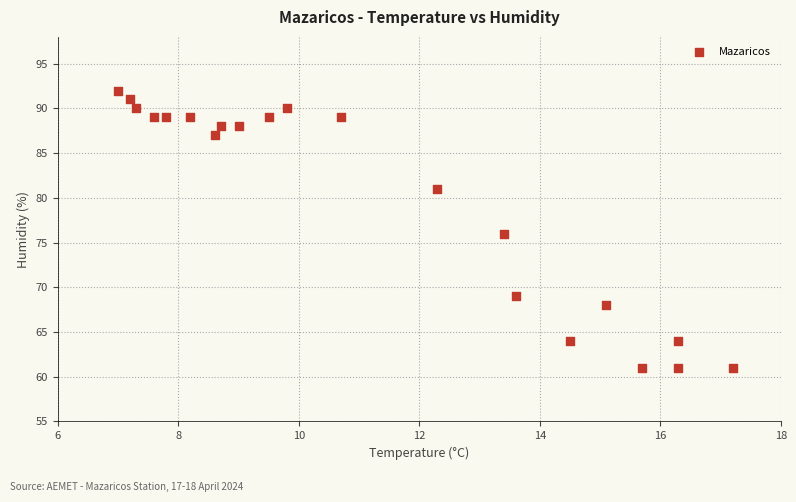

What is the range of Y values (max minus min)?

31